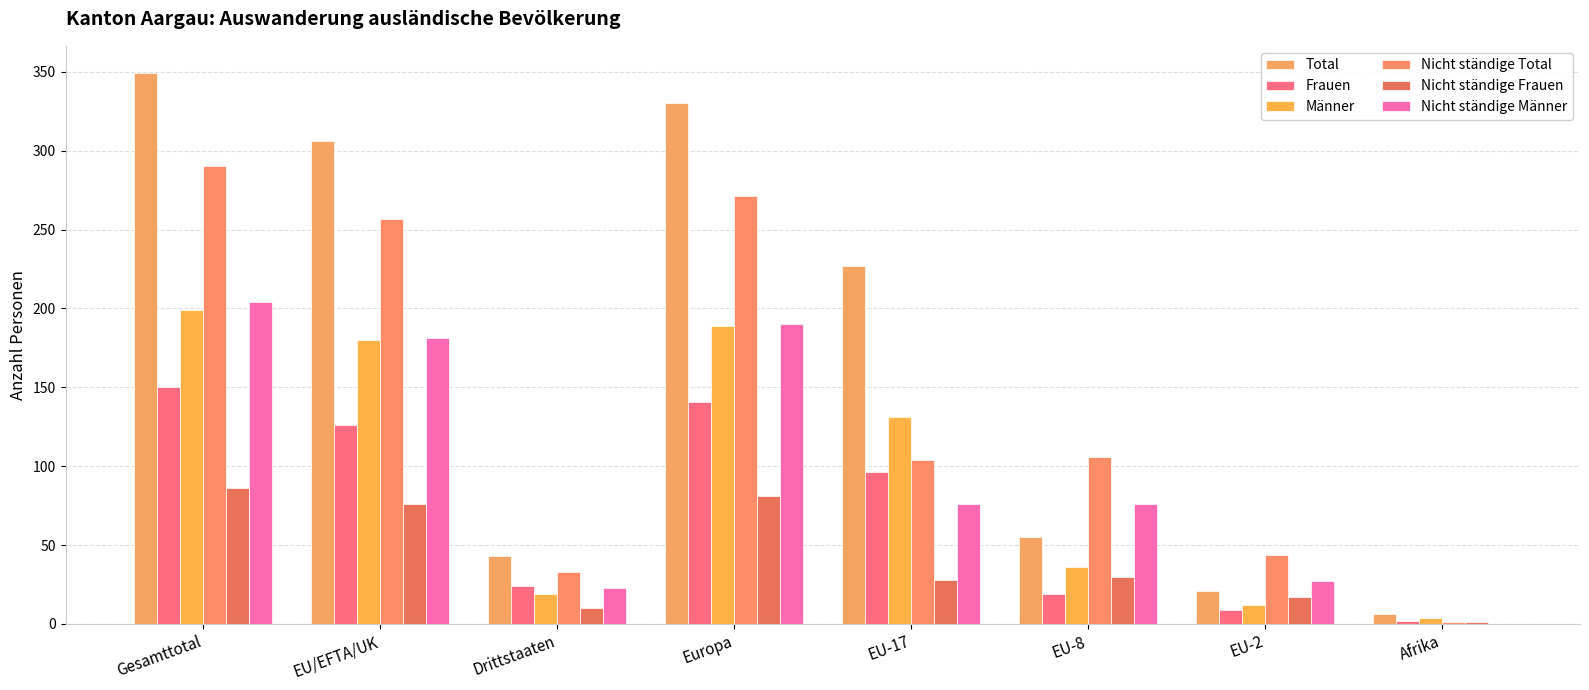

How many categories are shown in the chart?

8